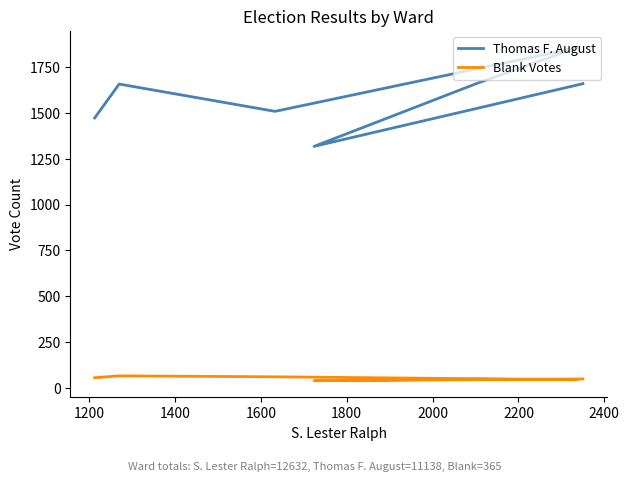

Which has a higher value, 1400 or 1200?

1200